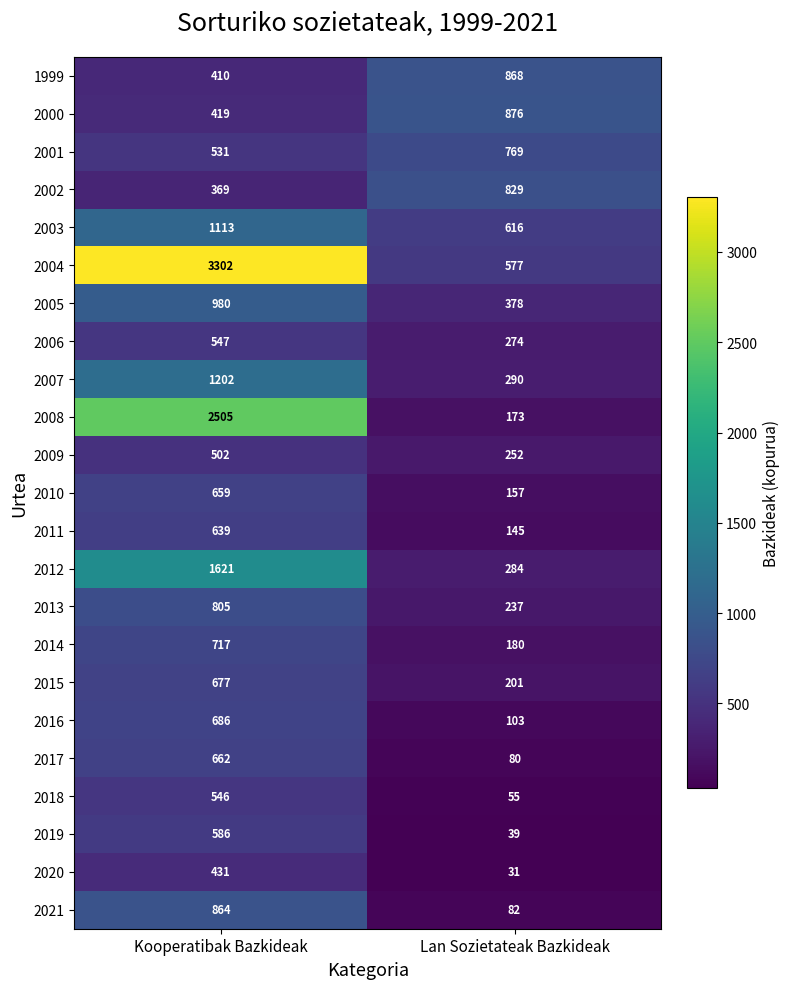

Is it true that 2001 equals 203 at Kooperatibak Bazkideak?

False